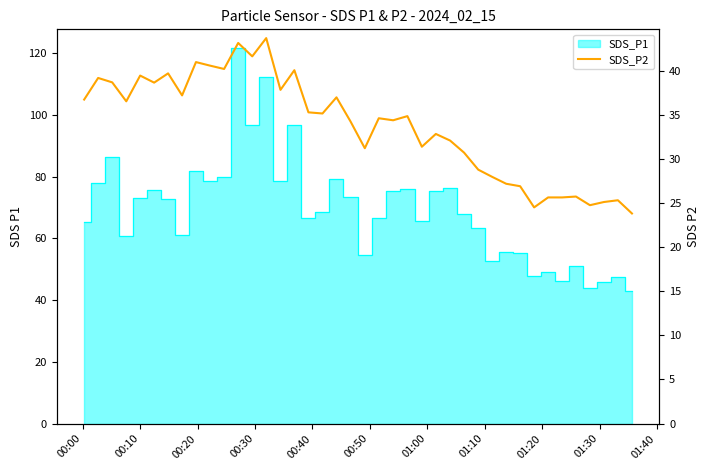

Count the number of values greater than 34.

23